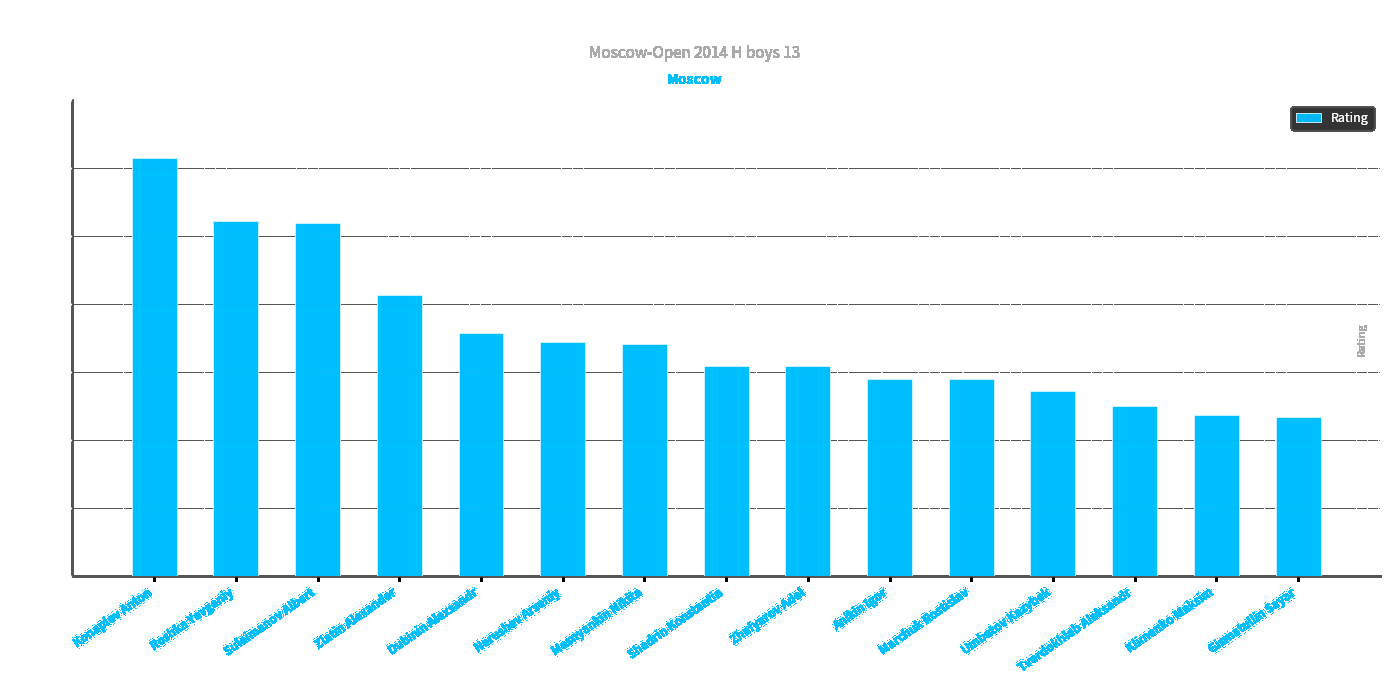

What is the sum of all values?

28155